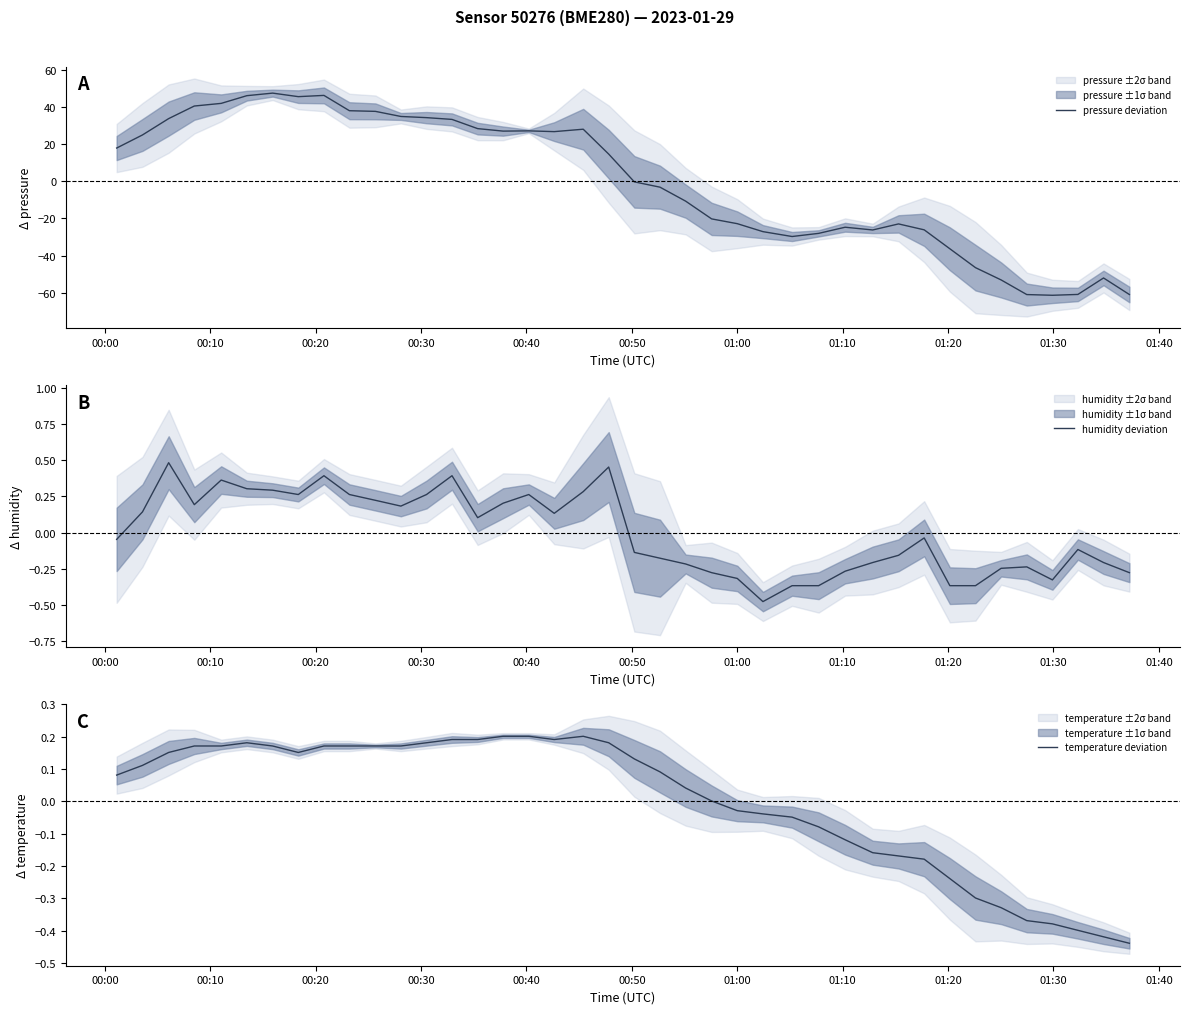

Which series has the widest spread of values?

pressure deviation